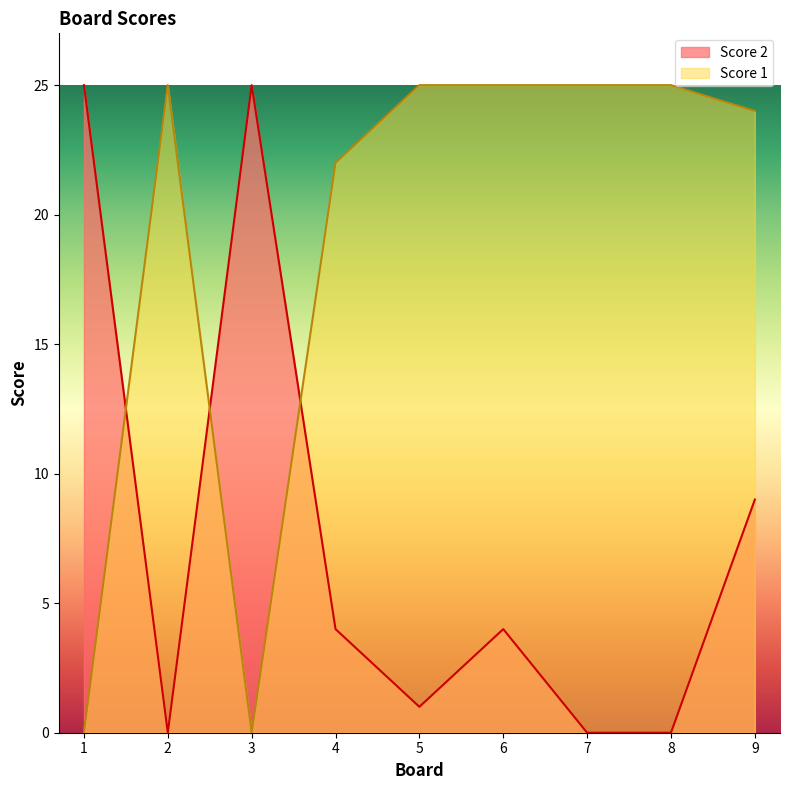

What is the difference between the Score 1 values at 5 and 4?

3